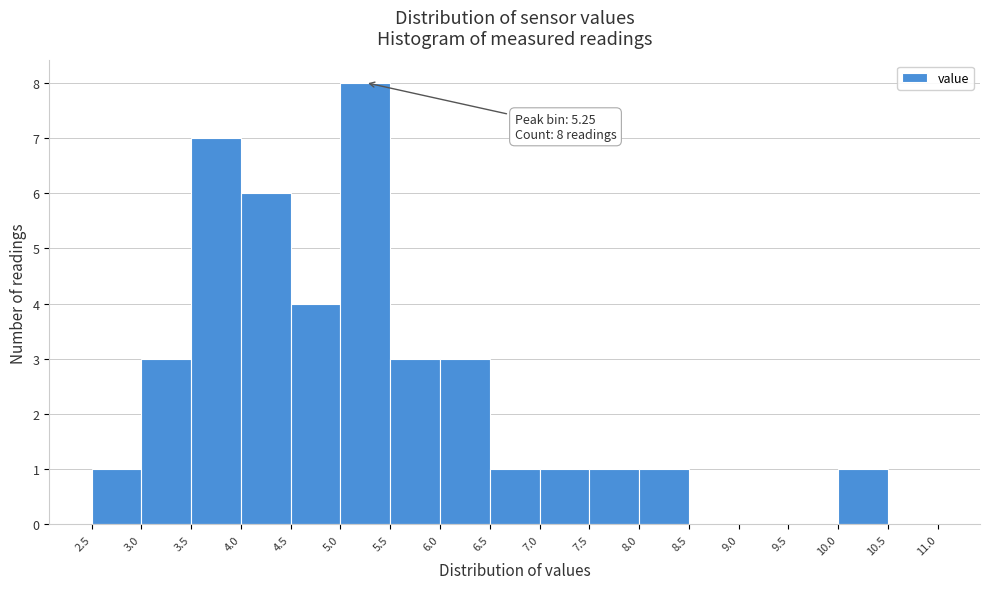

Over which range of the x-axis is the bar tallest?

5.0 to 5.5